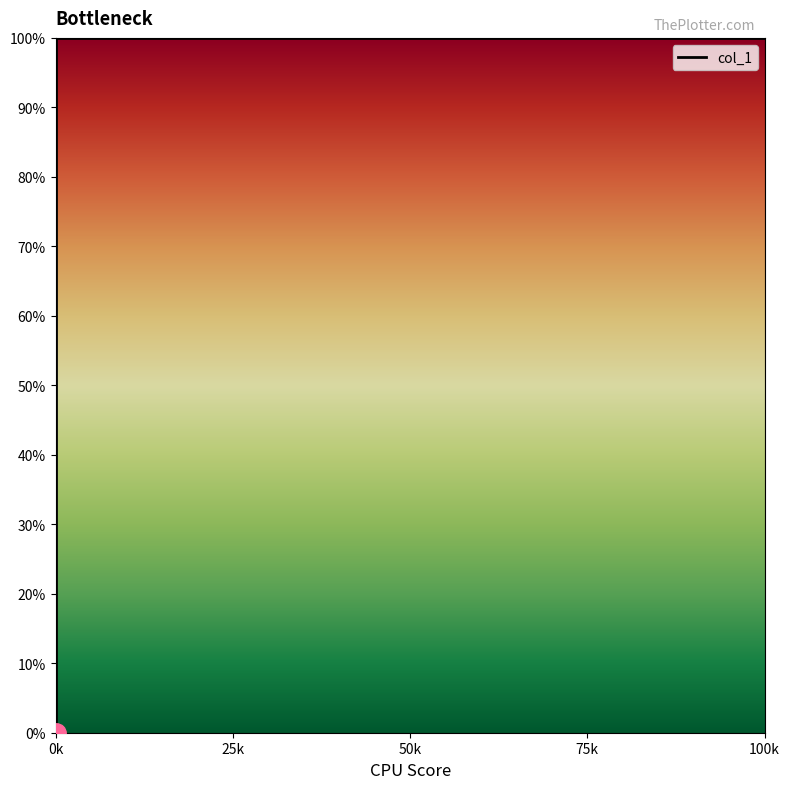

What is the ratio of the value at 0k to the value at 100k?

1.0